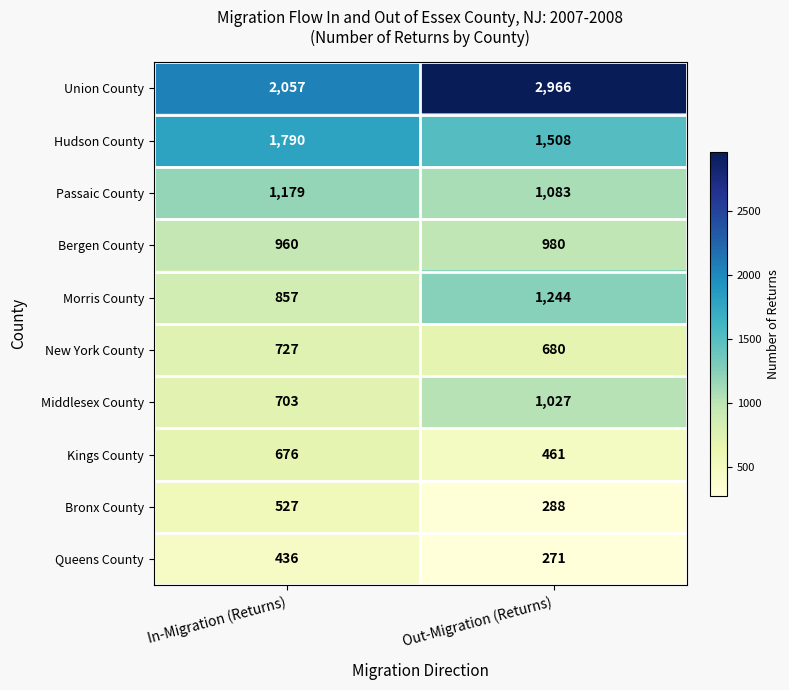

What is the sum of the Queens County values at Out-Migration (Returns) and In-Migration (Returns)?

707